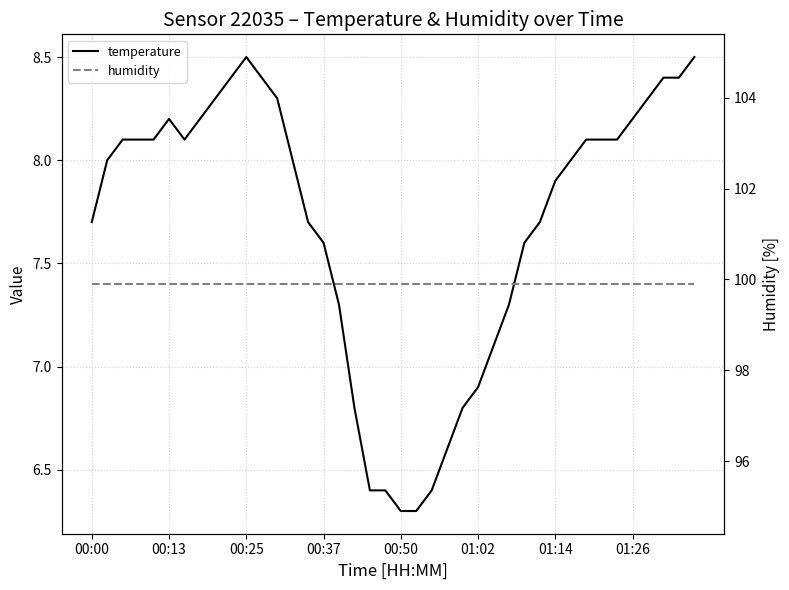

Which has a higher value, 31 or 01:02?

01:02